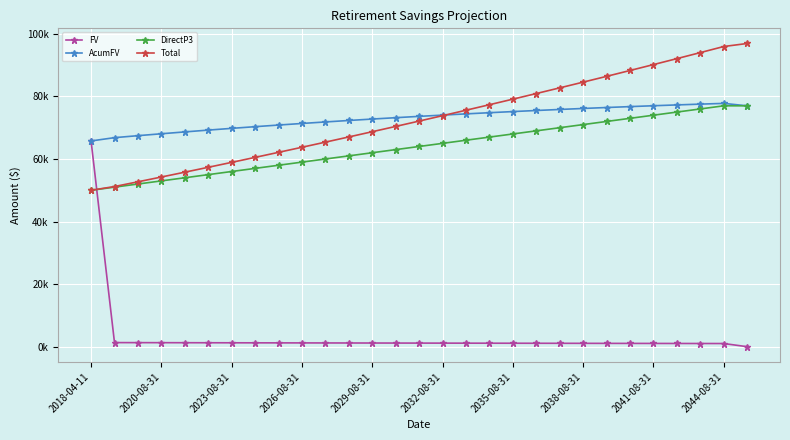

What are all the series names shown in the legend?

FV, AcumFV, DirectP3, Total